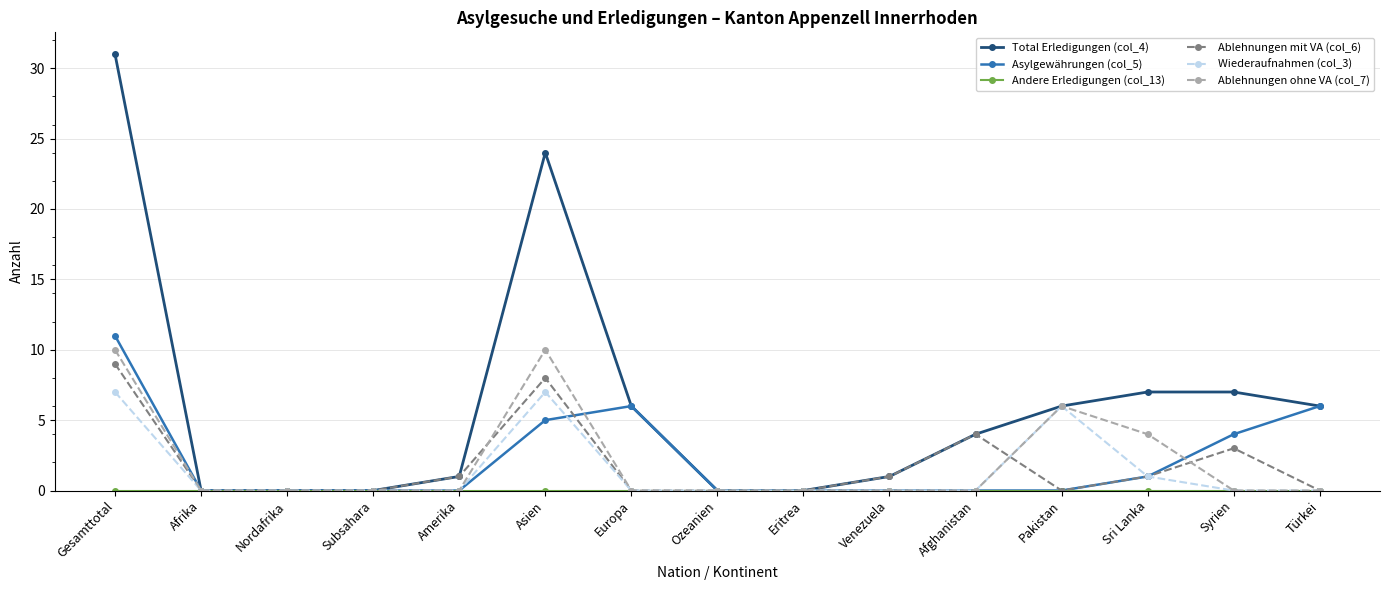

What is the sum of the Total Erledigungen (col_4) values at Nordafrika and Türkei?

6